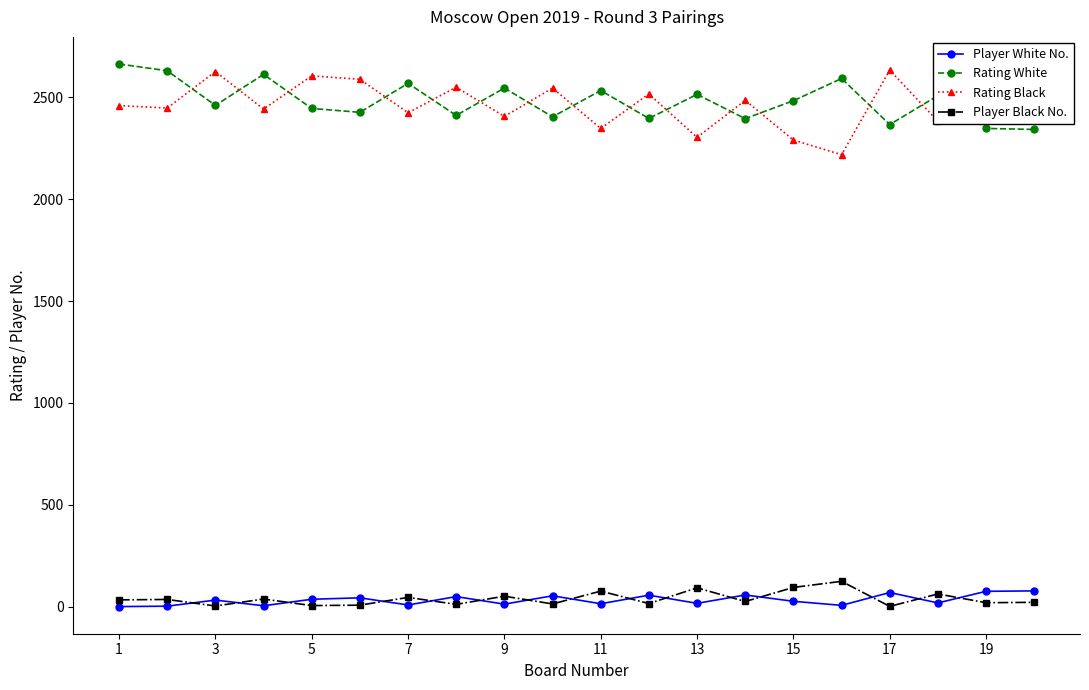

What is the difference between the maximum and minimum values in the Rating Black series?

415